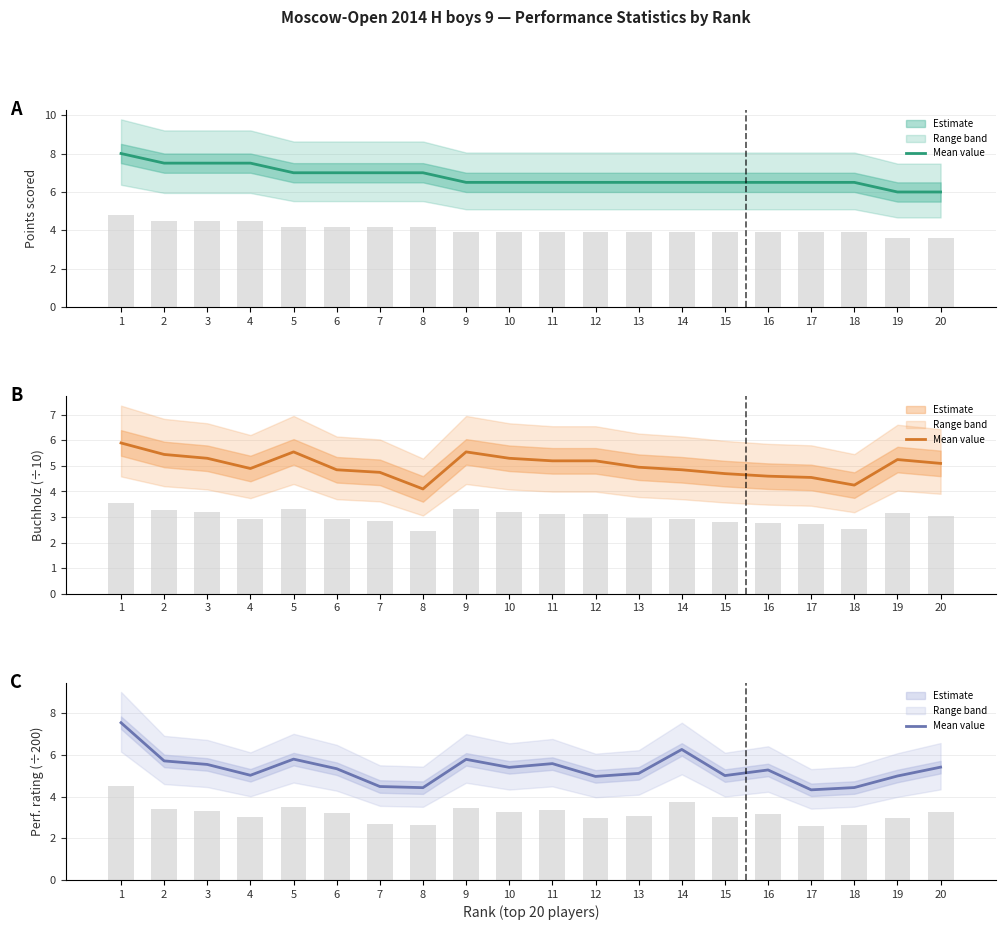

Which category has the highest value in the Performance / 200 (mean) series?

1